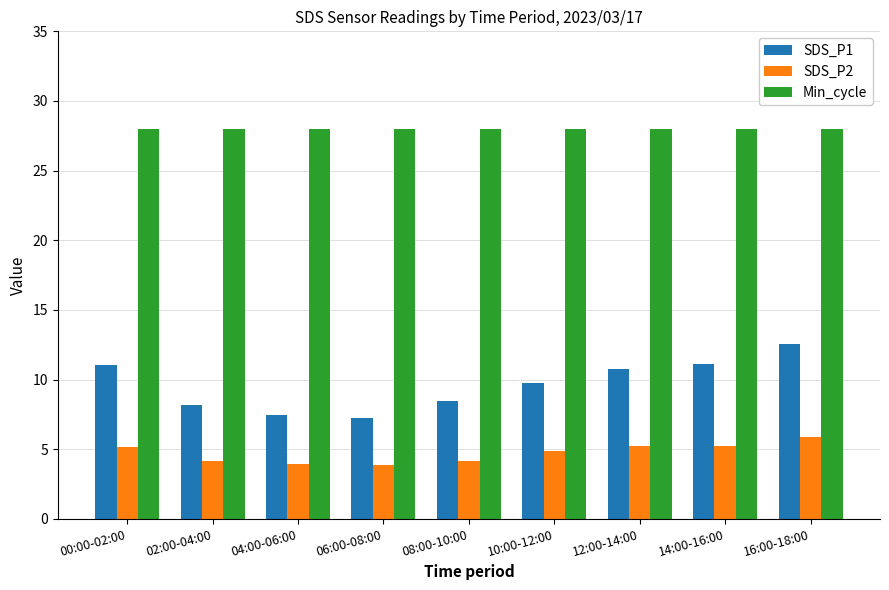

What is the label of the 3rd bar from the left?

04:00-06:00